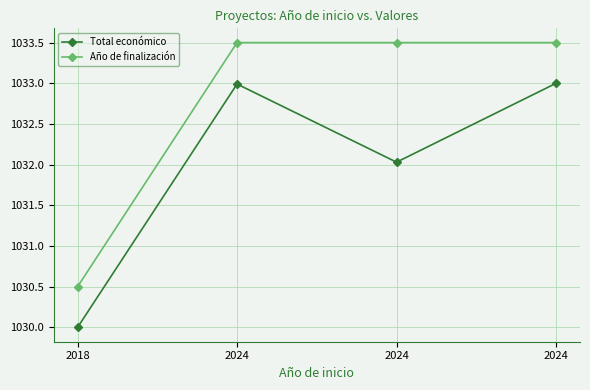

At which label does Año de finalización reach its peak?

2024